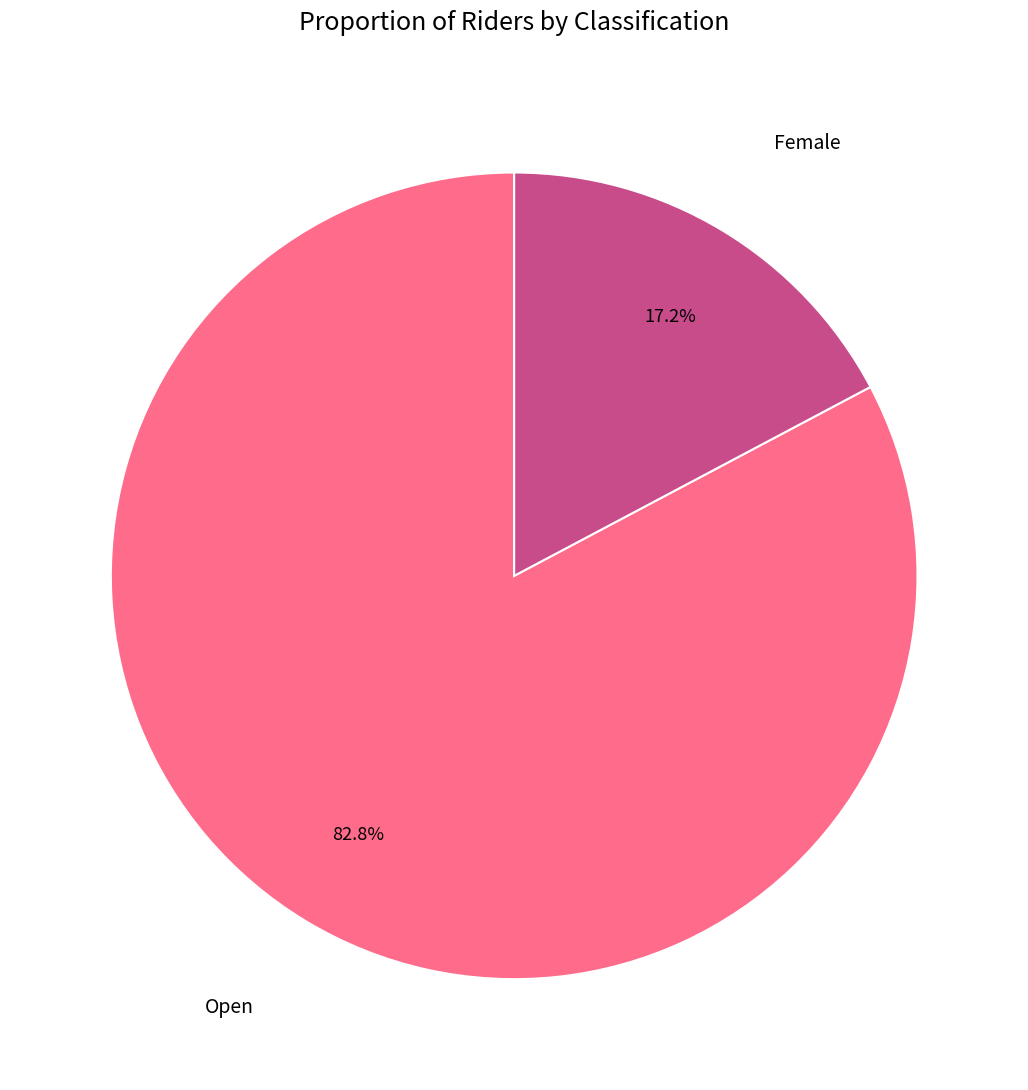

Between Female and Open, which is larger?

Open